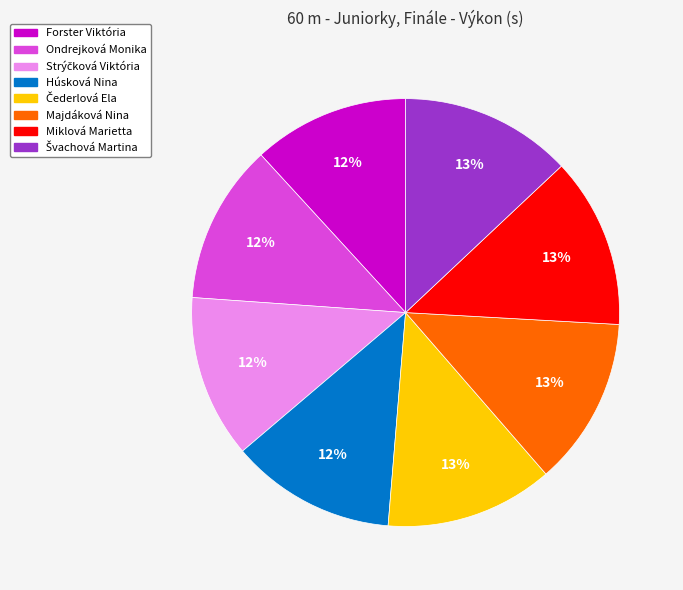

Does Ondrejková Monika account for over 50% of the chart?

No